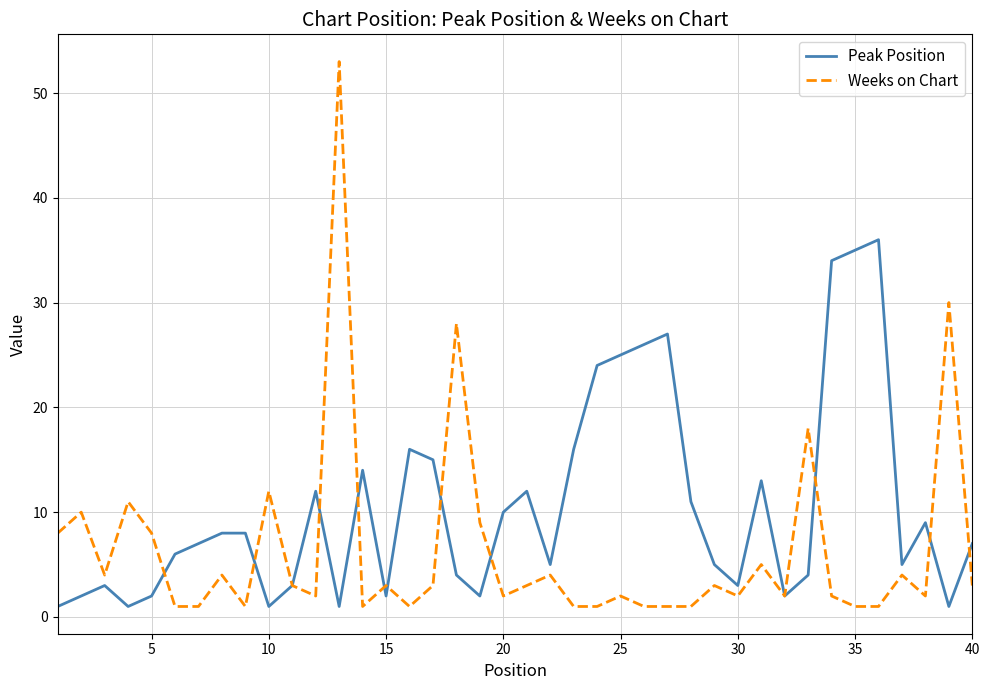

What is the sum of all Peak Position values?

418